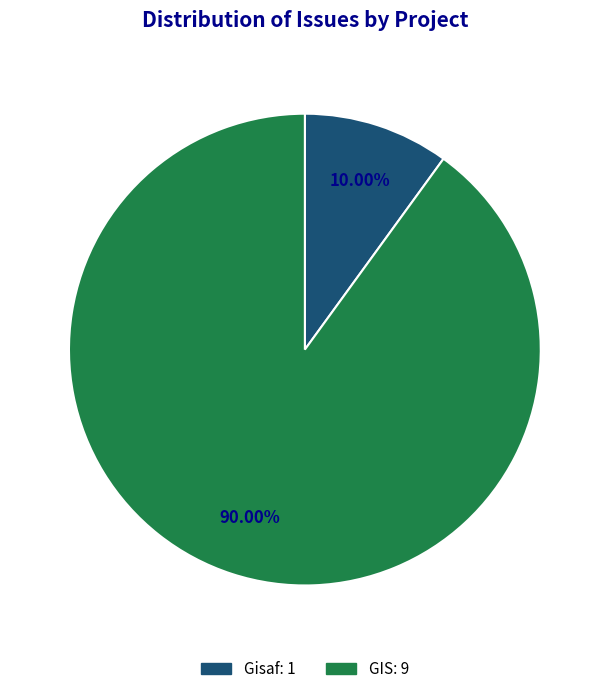

To the nearest percent, what is the average slice percentage?

50%